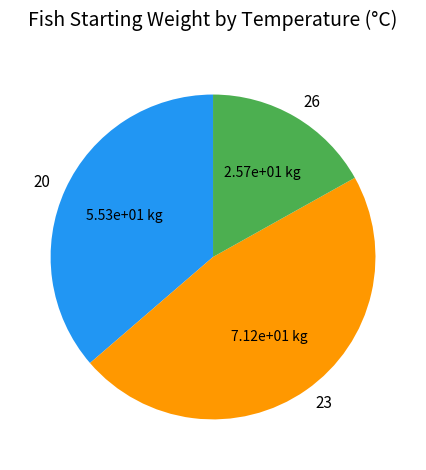

Rank the categories by value from highest to lowest.

23, 20, 26